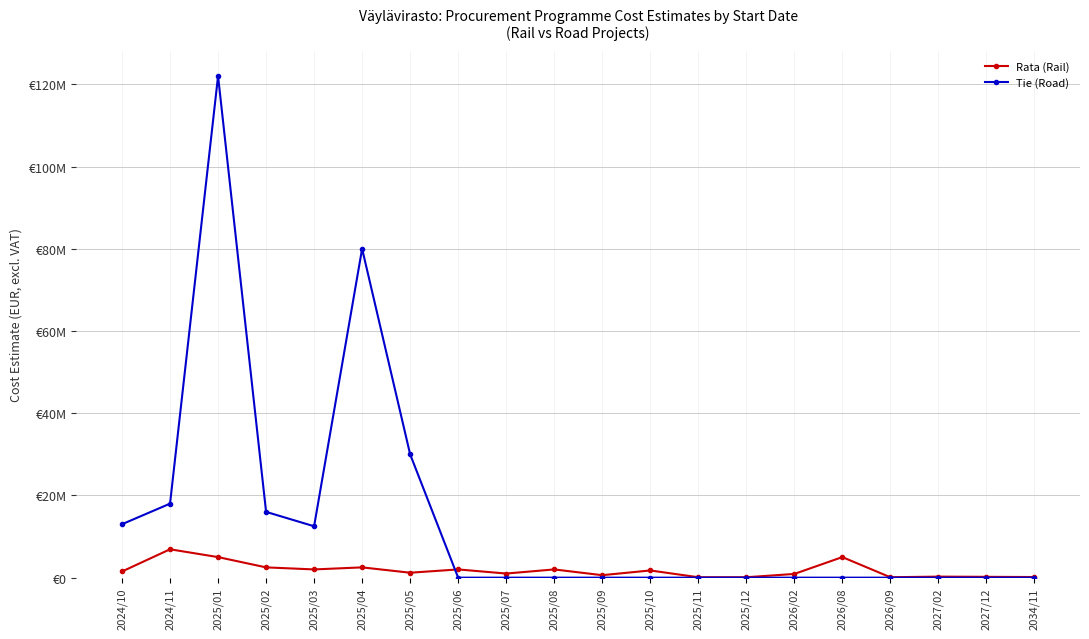

What are all the series names shown in the legend?

Rata (Rail), Tie (Road)